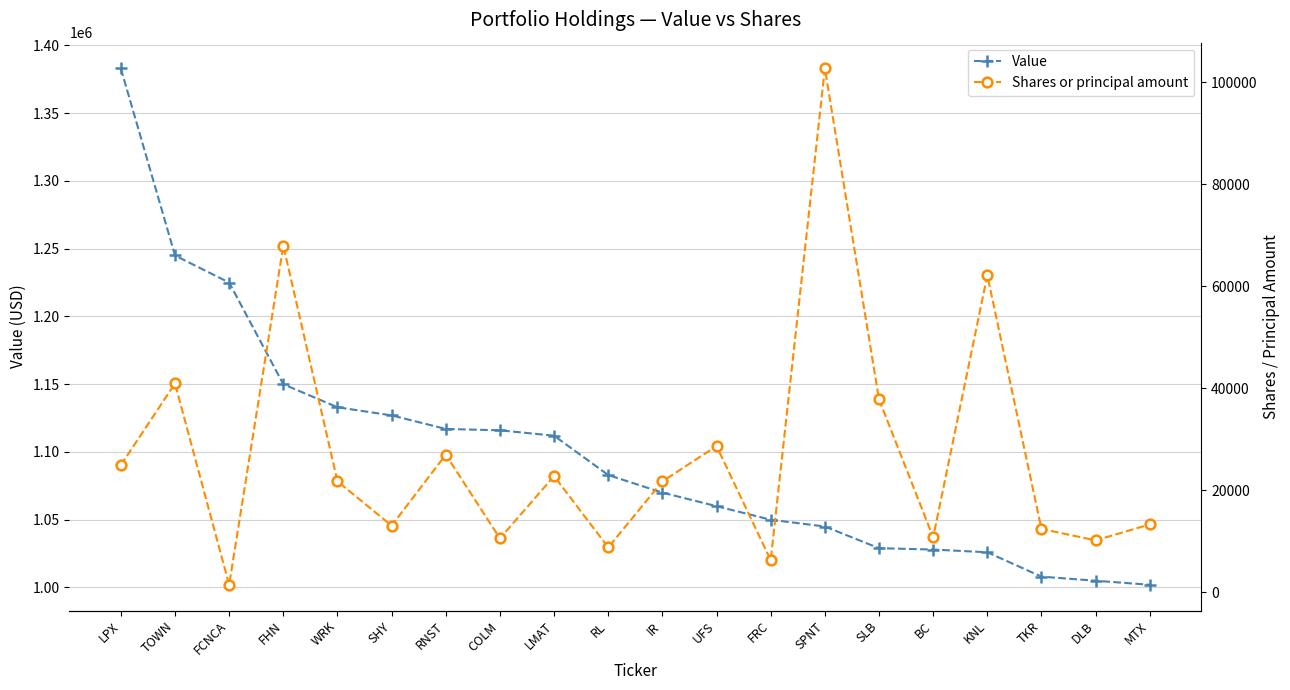

How many lines are shown in the chart?

2